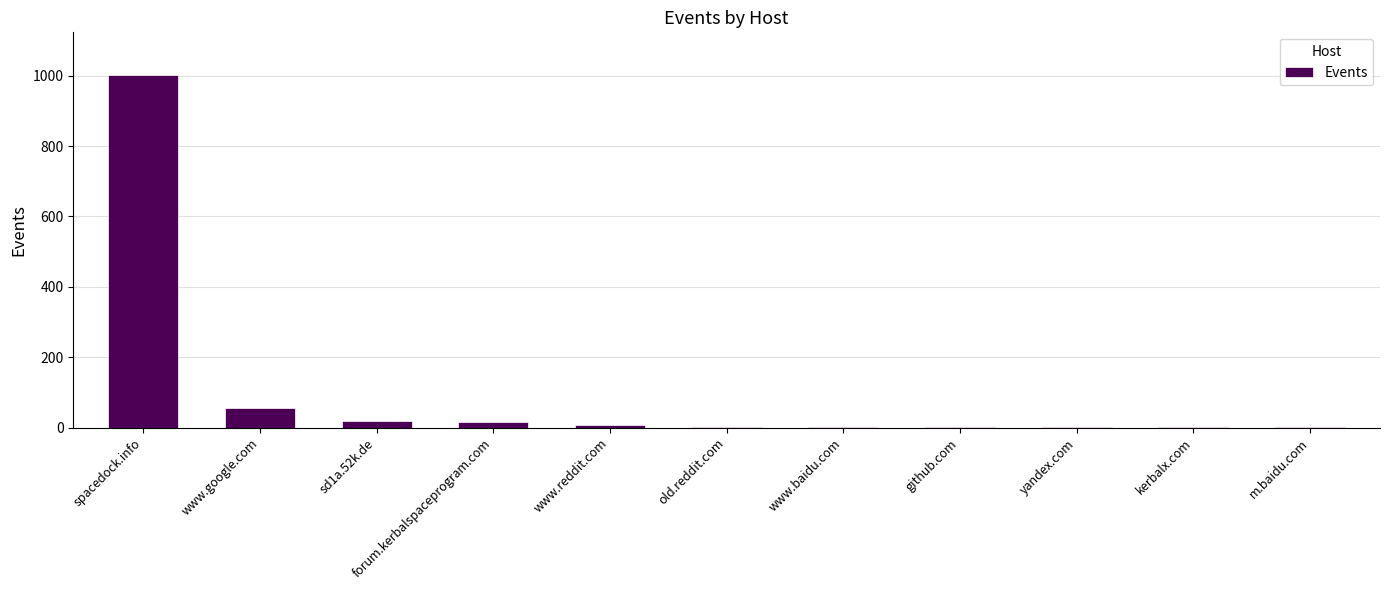

At which label is the value closest to 502?

www.google.com